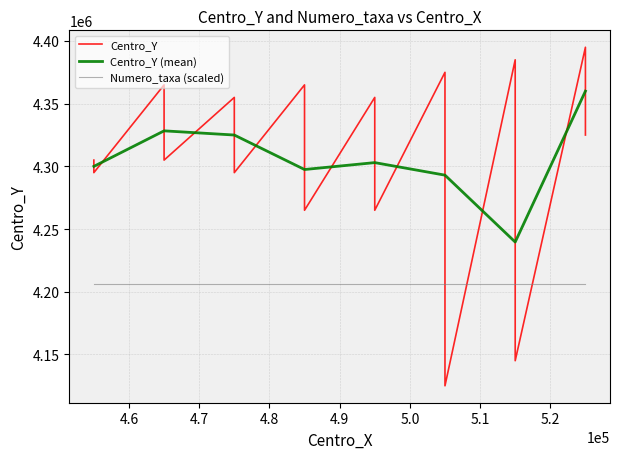

What is the difference between the maximum and minimum values?

270000